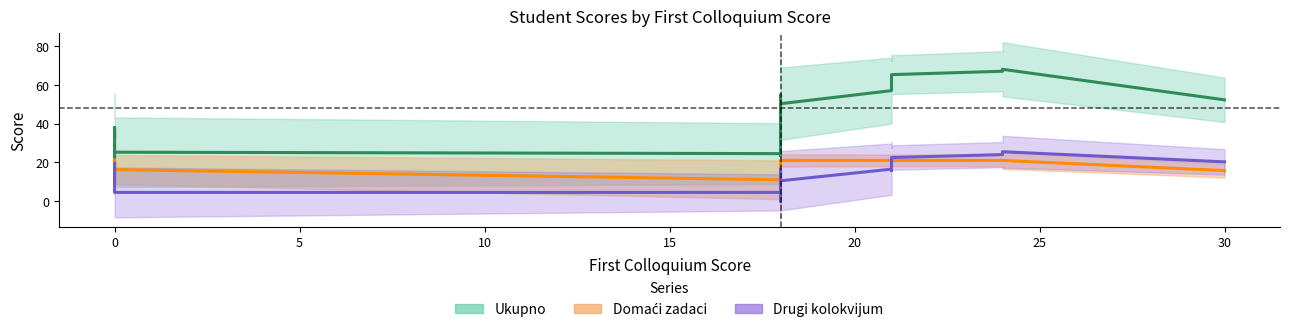

True or false: Domaći zadaci has a value of 13.8 at 0.

False